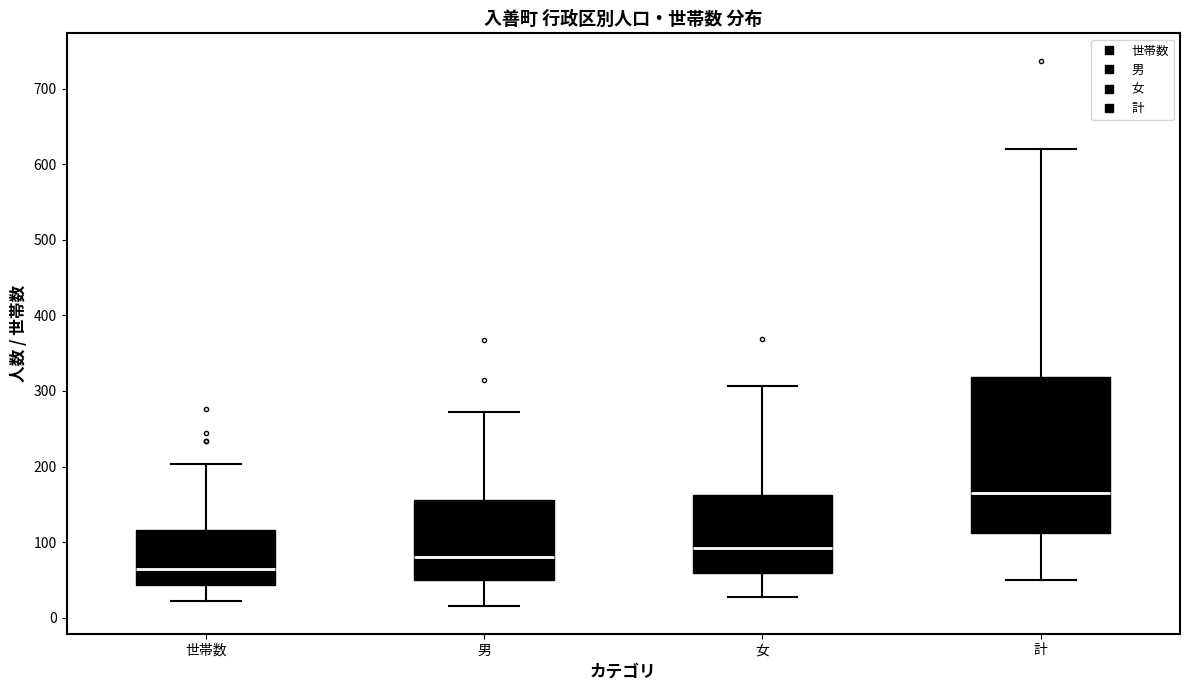

Which box has the highest median line?

計